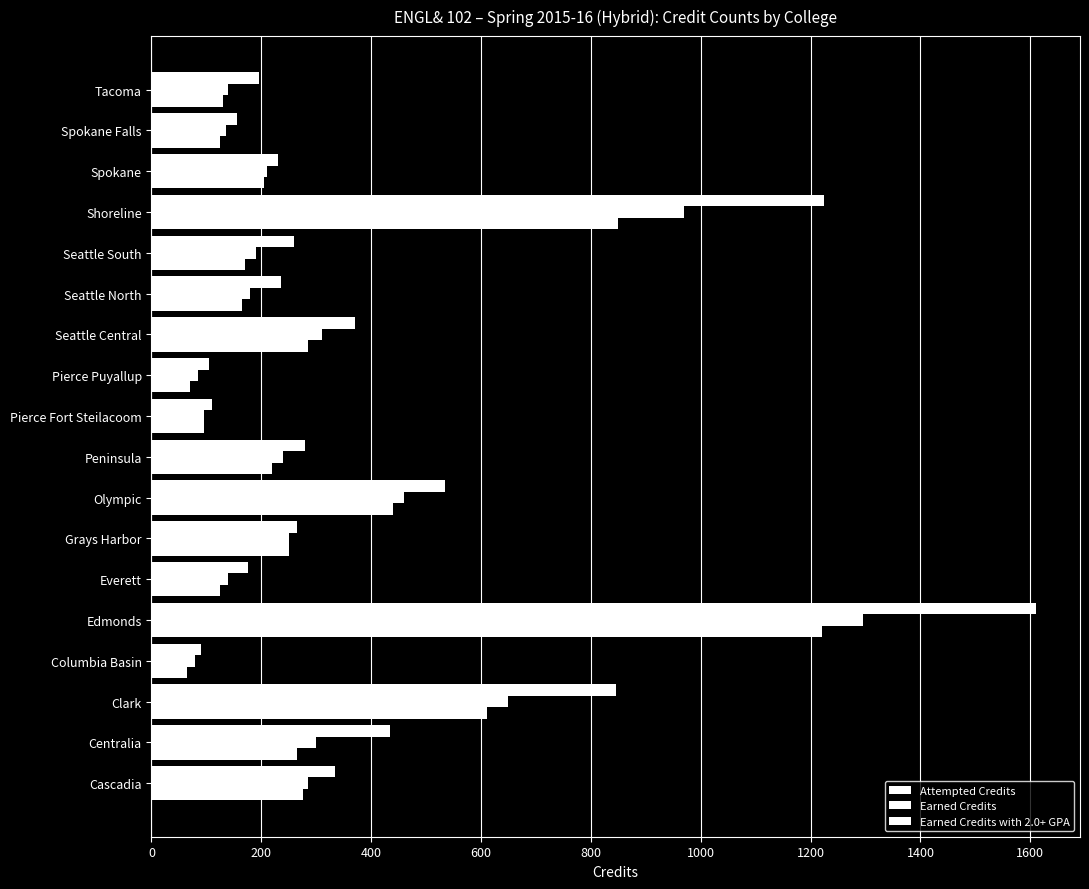

What is the smallest value displayed?

65